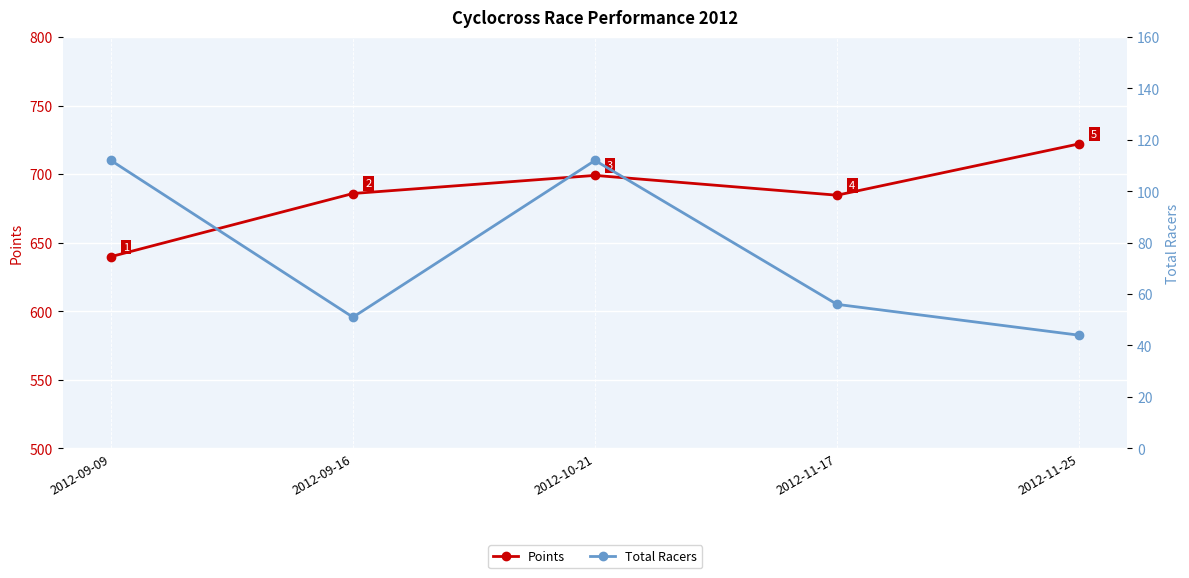

How many values in the Total Racers series are below 56?

2